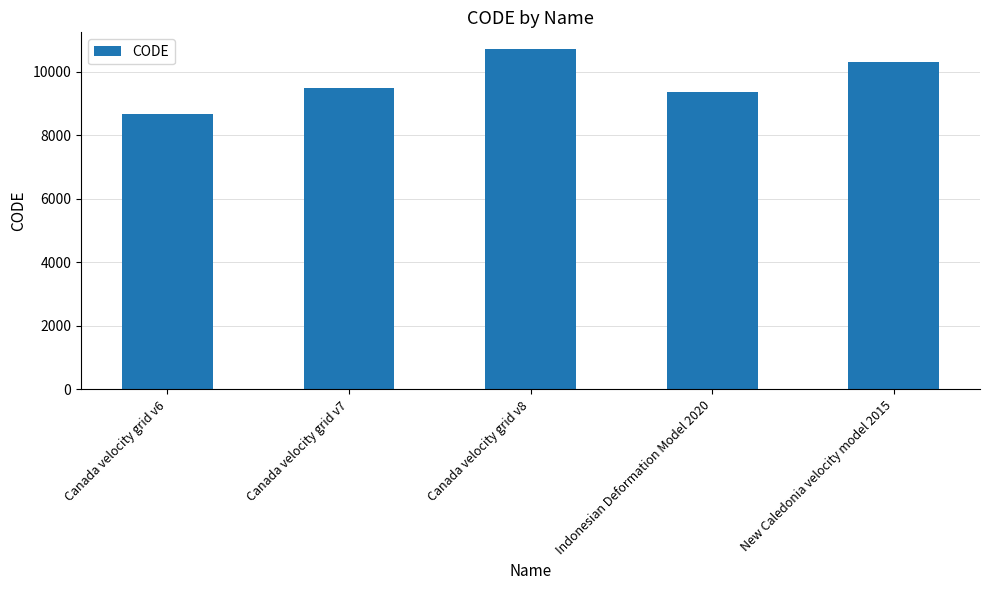

The chart shows a value of 16274 at Canada velocity grid v8. True or false?

False